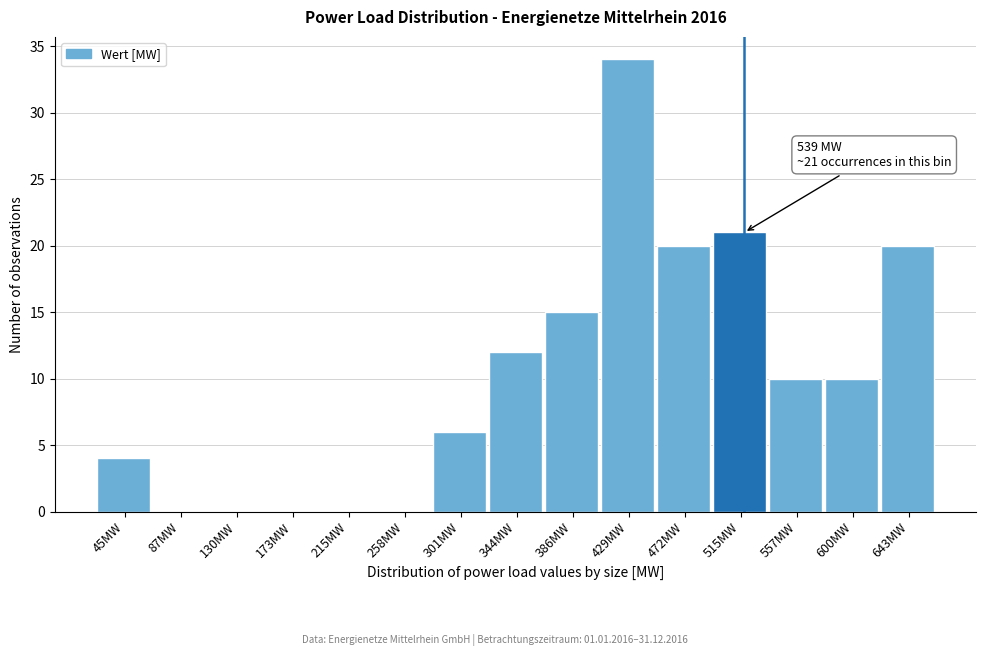

Reading left to right, transcribe all the data shown in this chart.

45MW=4	87MW=0	130MW=0	173MW=0	215MW=0	258MW=0	301MW=6	344MW=12	386MW=15	429MW=34	472MW=20	515MW=21	557MW=10	600MW=10	643MW=20